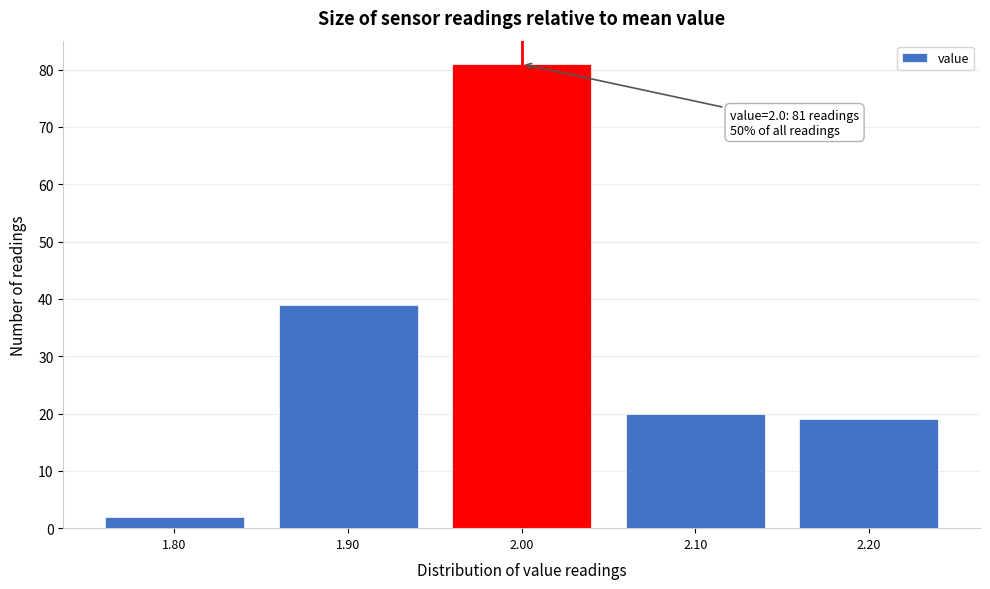

Reading right to left, extract all data points from this chart.

19	20	81	39	2